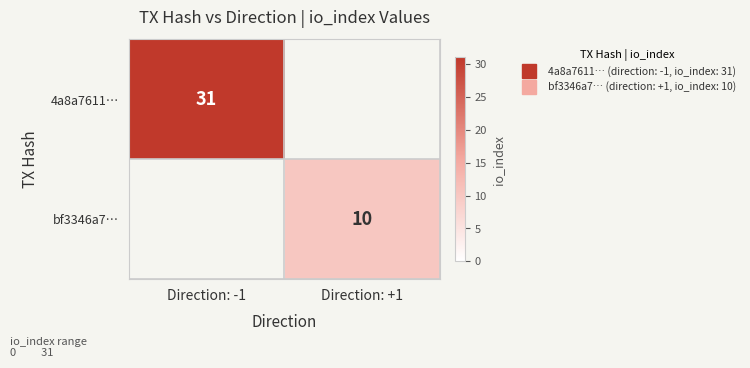

Is it true that 4a8a7611… equals 31 at Direction: -1?

True